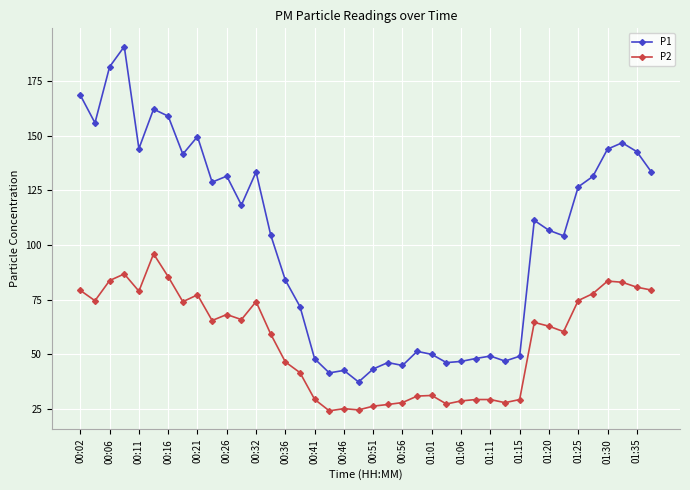

True or false: P1 and P2 intersect in this chart.

False